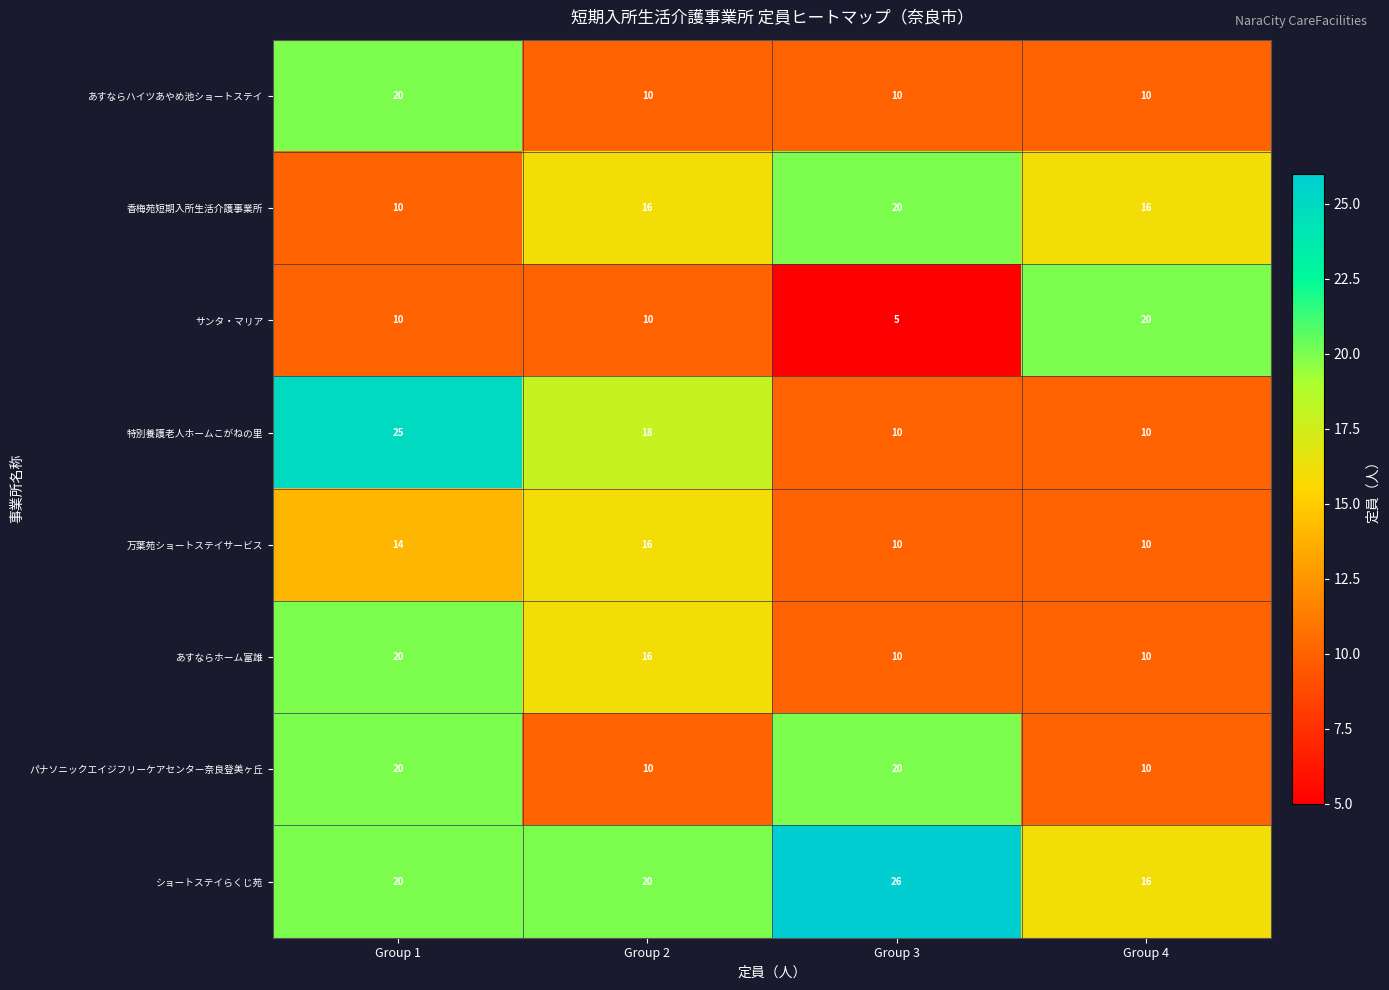

What is the difference between the maximum and minimum values in the 香梅苑短期入所生活介護事業所 series?

10